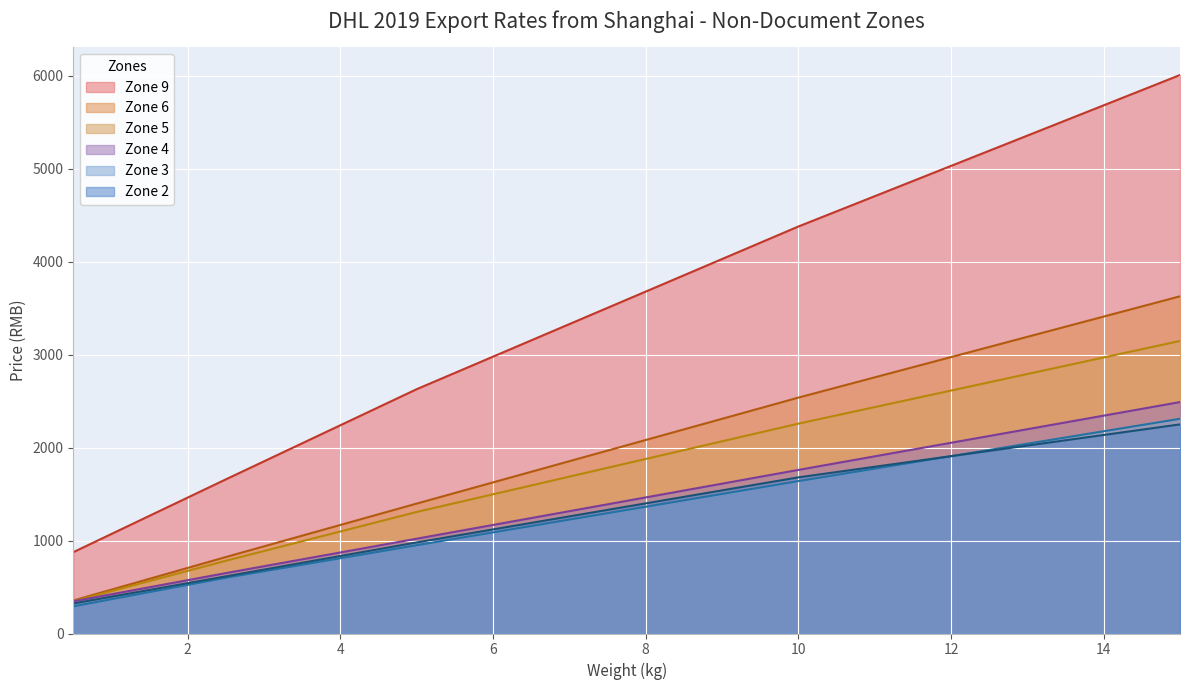

What is the label of the 5th point from the right?

13.0